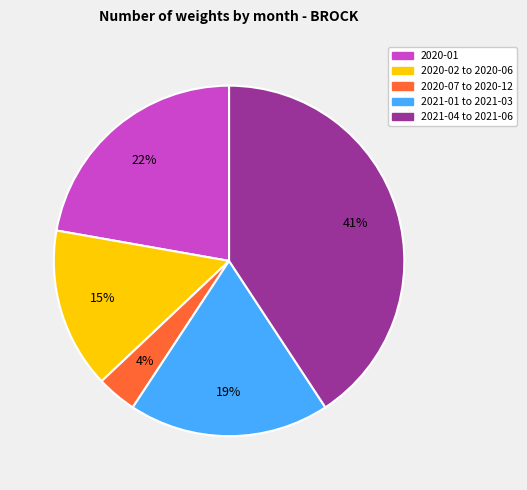

Rank the categories by value from lowest to highest.

2020-07 to 2020-12, 2020-02 to 2020-06, 2021-01 to 2021-03, 2020-01, 2021-04 to 2021-06